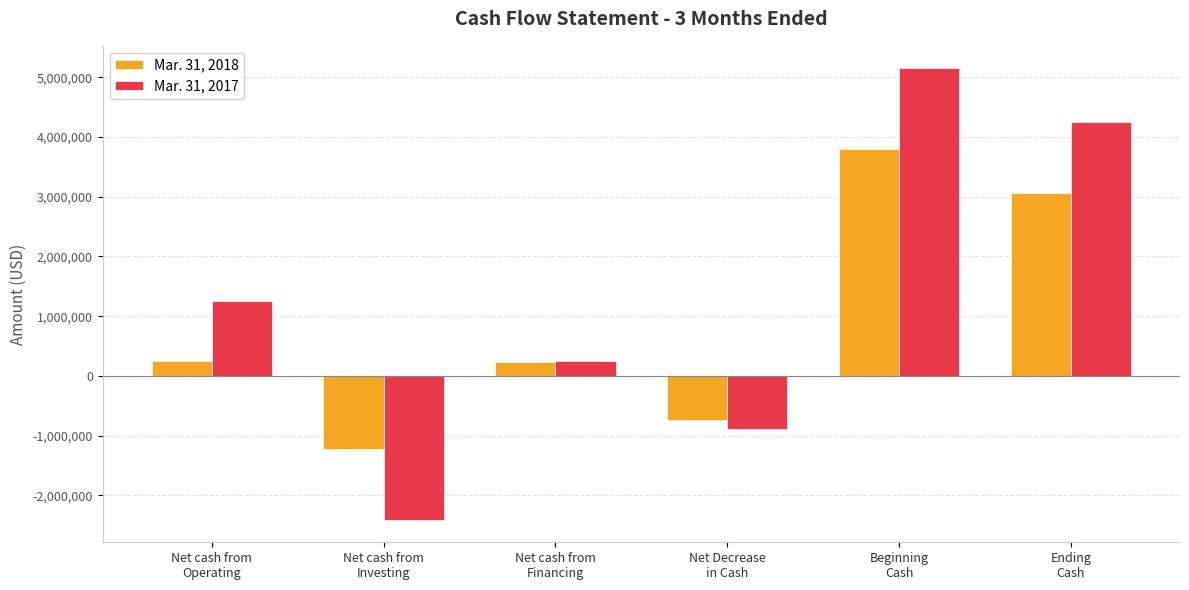

Are the bars horizontal?

No